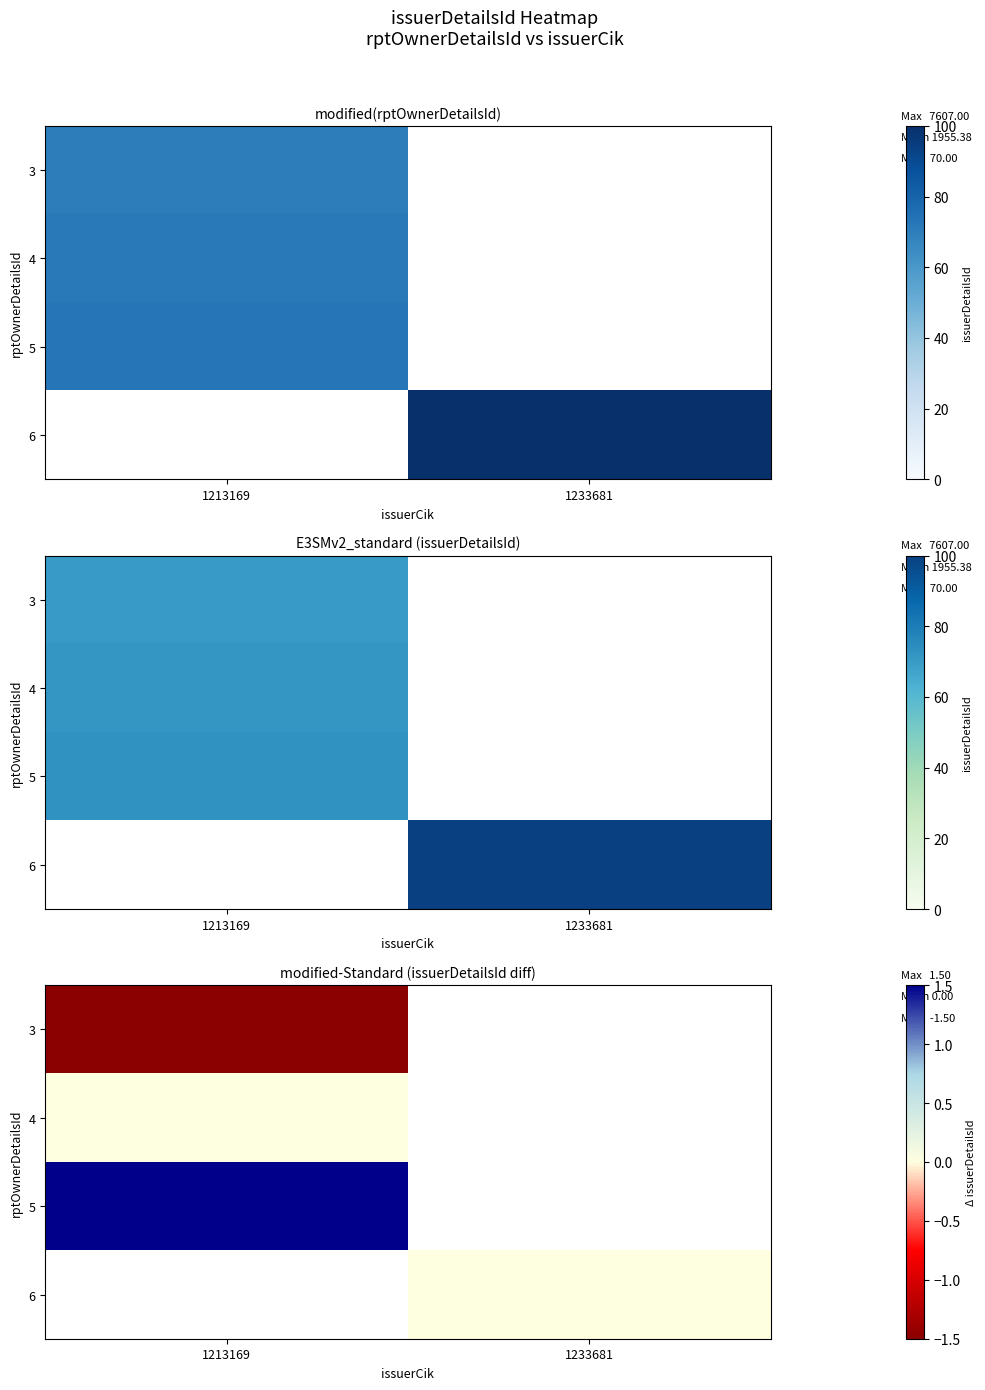

How many data points does each series have?

2